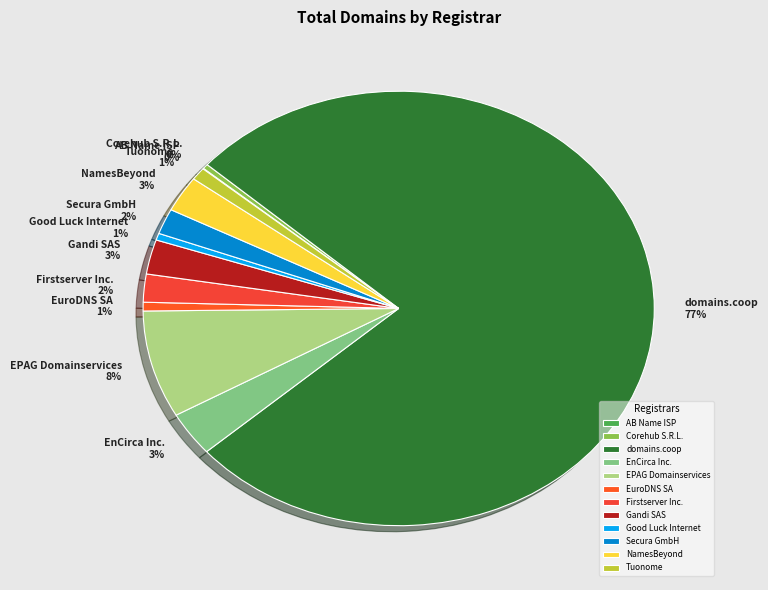

Does any single category account for the majority?

Yes